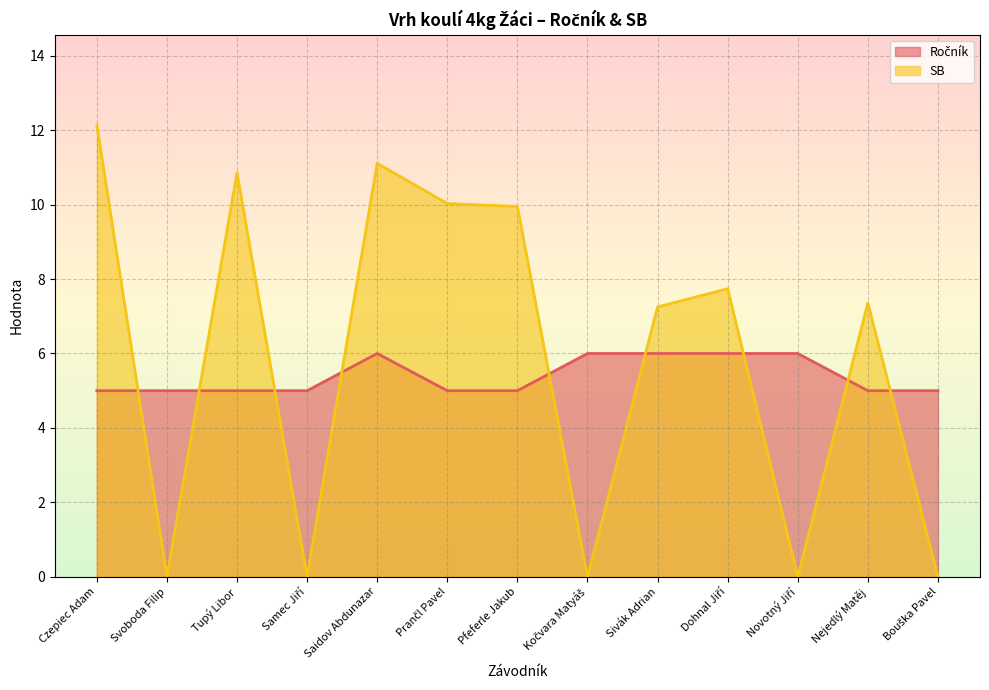

Rank the categories by SB value from lowest to highest.

Svoboda Filip, Samec Jiří, Kočvara Matyáš, Novotný Jiří, Bouška Pavel, Sivák Adrian, Nejedlý Matěj, Dohnal Jiří, Pfeferle Jakub, Prančl Pavel, Tupý Libor, Saidov Abdunazar, Czepiec Adam